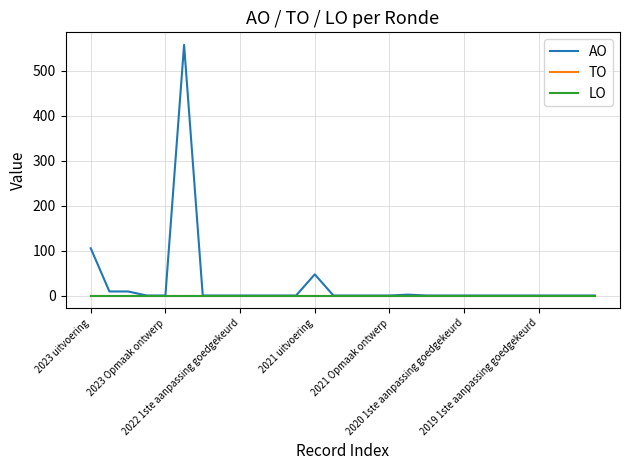

Does the chart have visible grid lines?

Yes